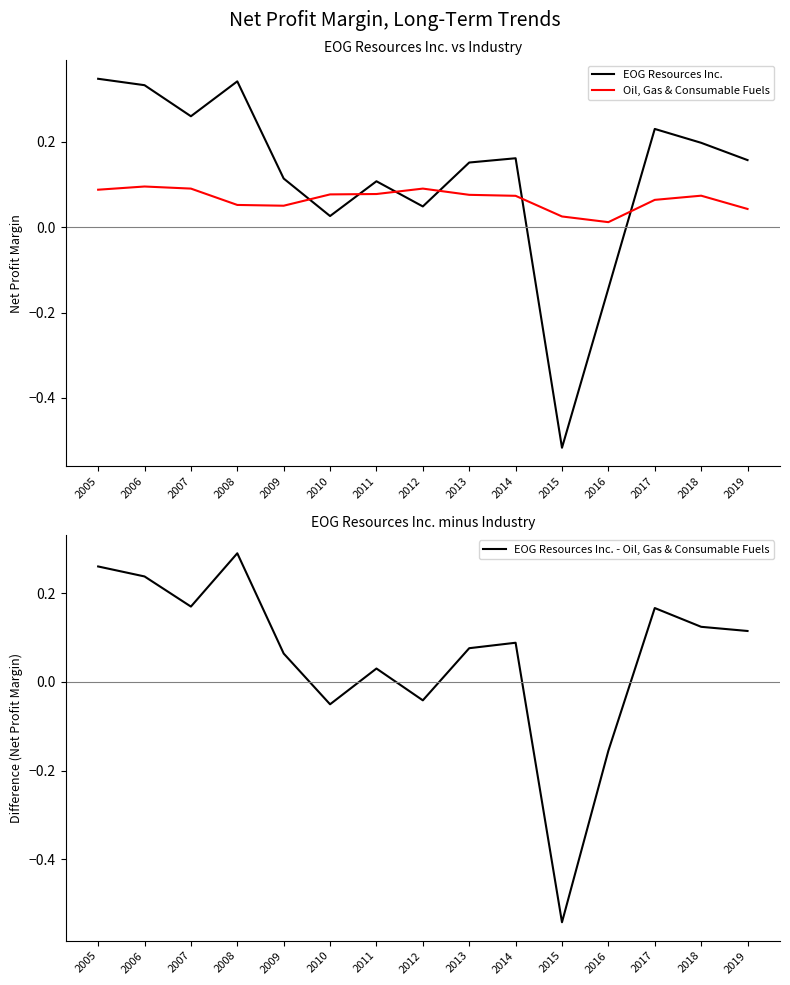

What is the difference between the highest and lowest values at 2014?

0.1